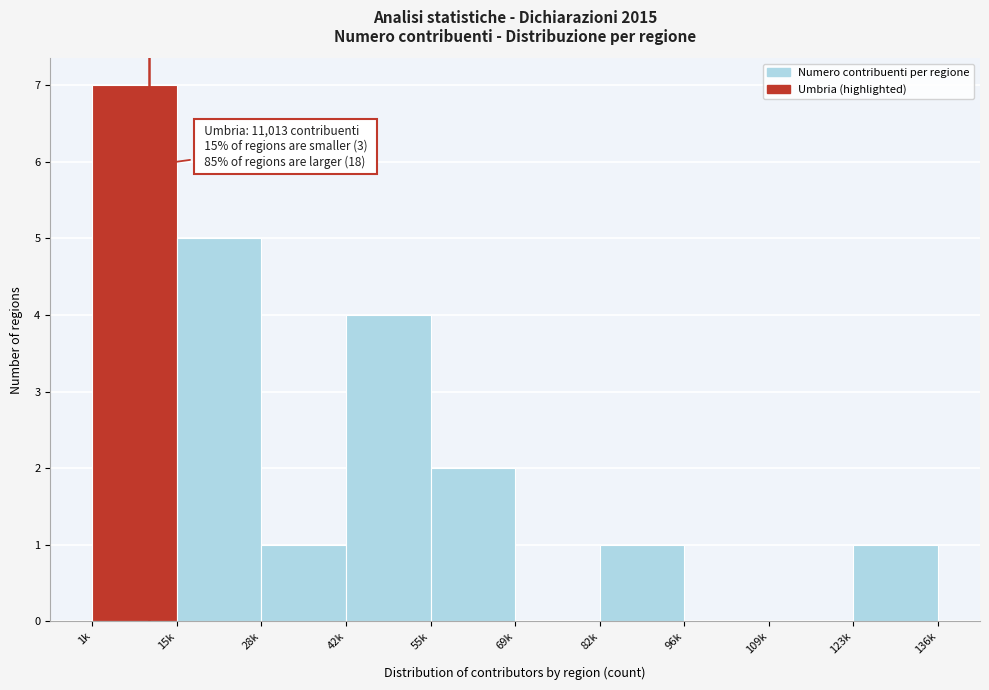

Reading left to right, transcribe all the data shown in this chart.

1k=7	15k=5	28k=1	42k=4	55k=2	69k=0	82k=1	96k=0	109k=0	123k=1